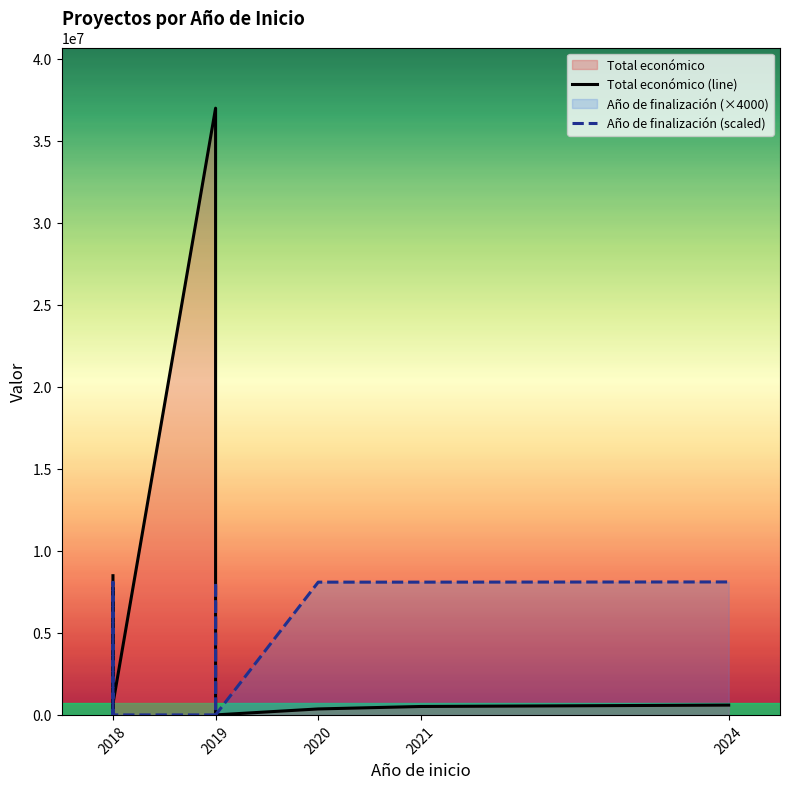

Which series has the largest total across all categories?

Total económico (line)